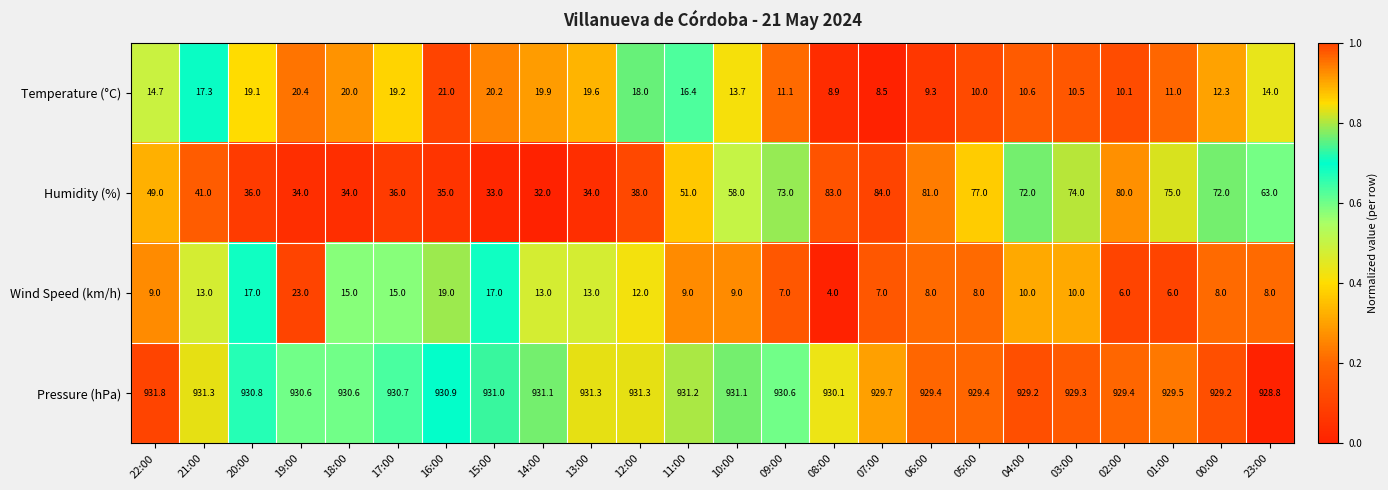

Which series has the largest total across all categories?

Pressure (hPa)